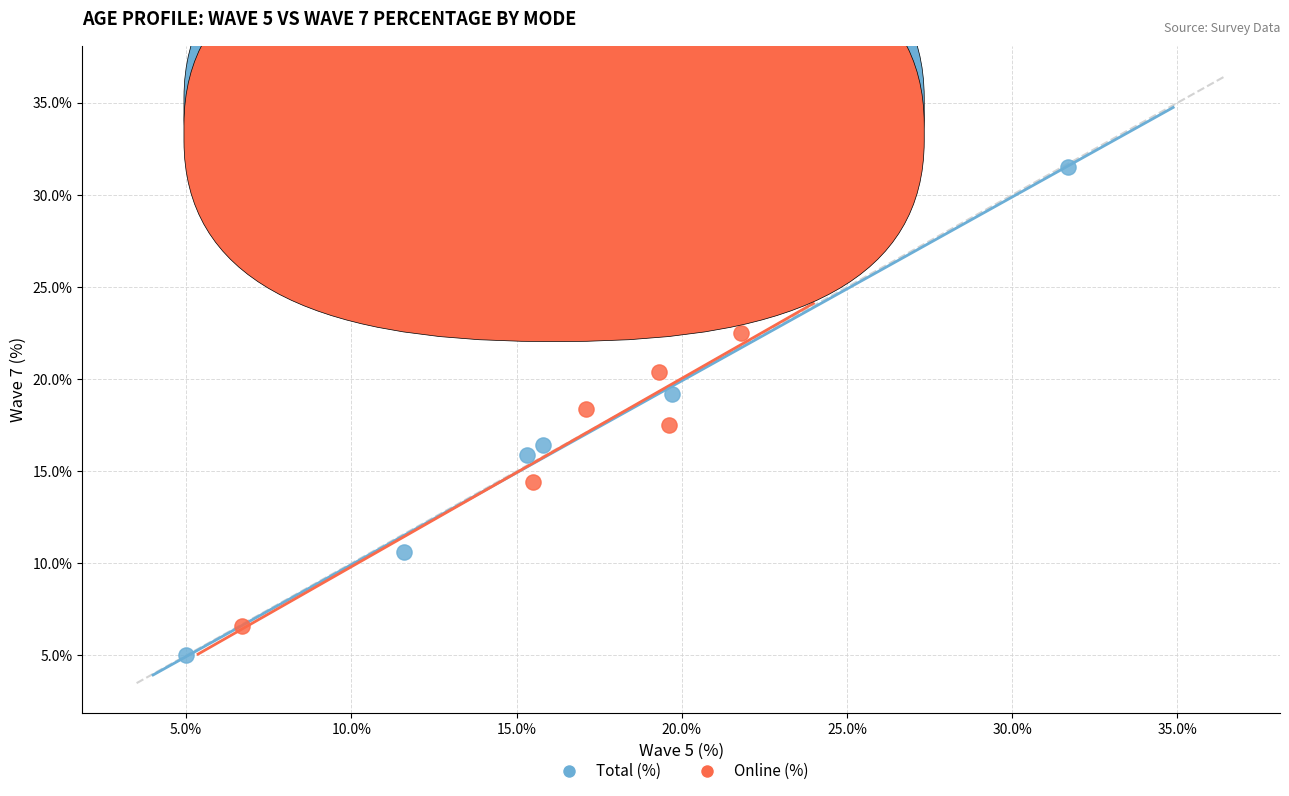

What are all the series names shown in the legend?

Total (%), Online (%)